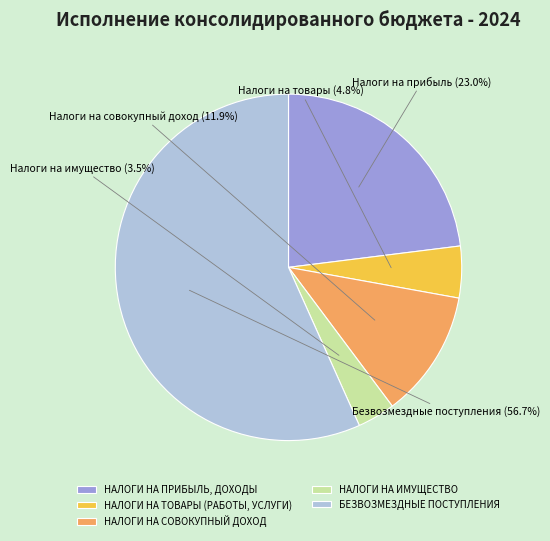

Rank the categories by value from highest to lowest.

БЕЗВОЗМЕЗДНЫЕ ПОСТУПЛЕНИЯ, НАЛОГИ НА ПРИБЫЛЬ, ДОХОДЫ, НАЛОГИ НА СОВОКУПНЫЙ ДОХОД, НАЛОГИ НА ТОВАРЫ (РАБОТЫ, УСЛУГИ), НАЛОГИ НА ИМУЩЕСТВО